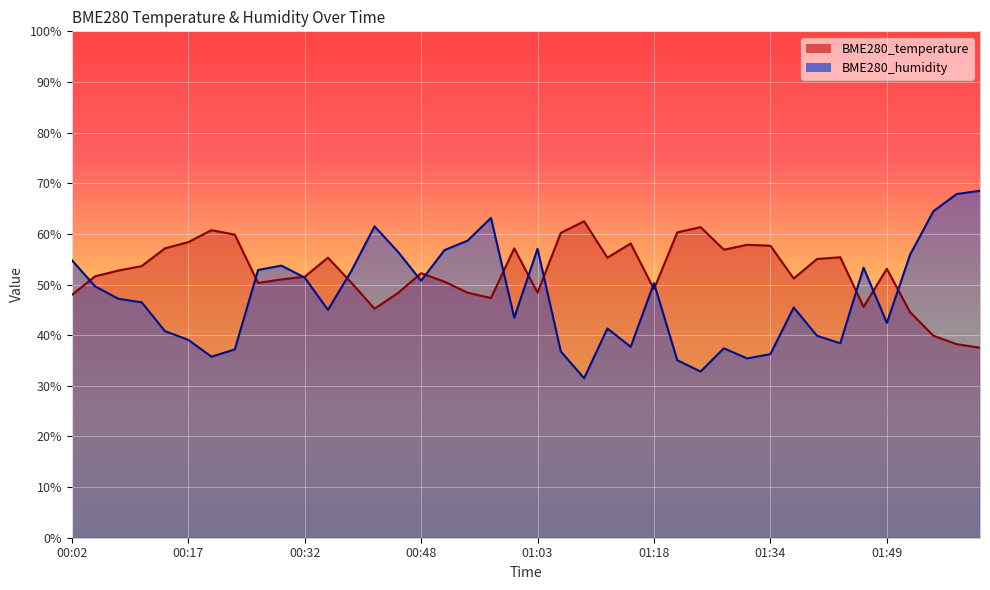

How many data points in BME280_humidity are above 47?

20